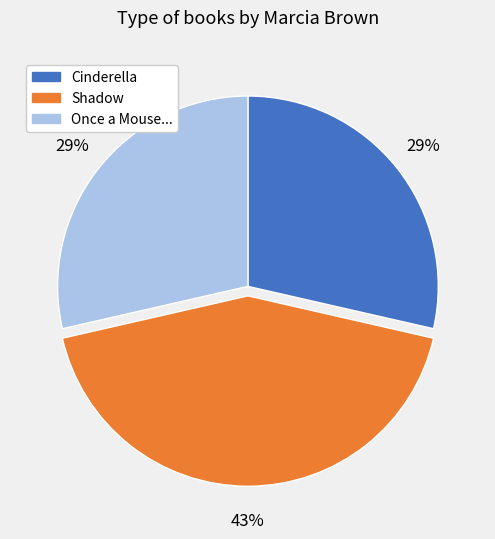

Is there a majority slice in this chart?

No